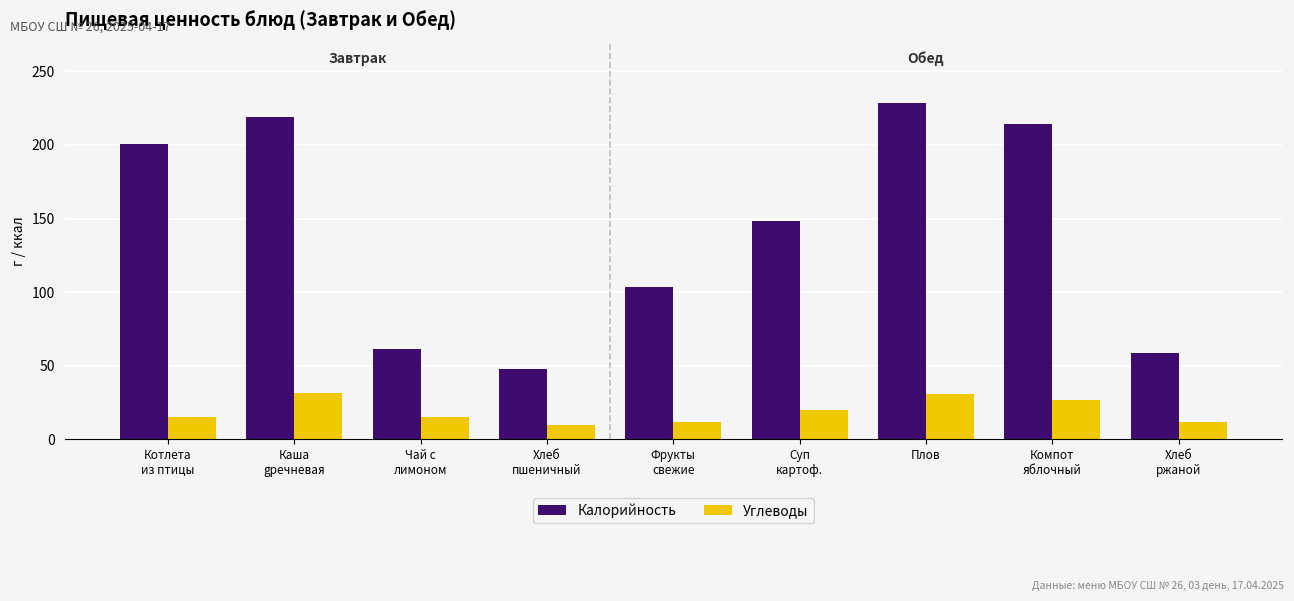

At how many categories does at least one series exceed 136?

5